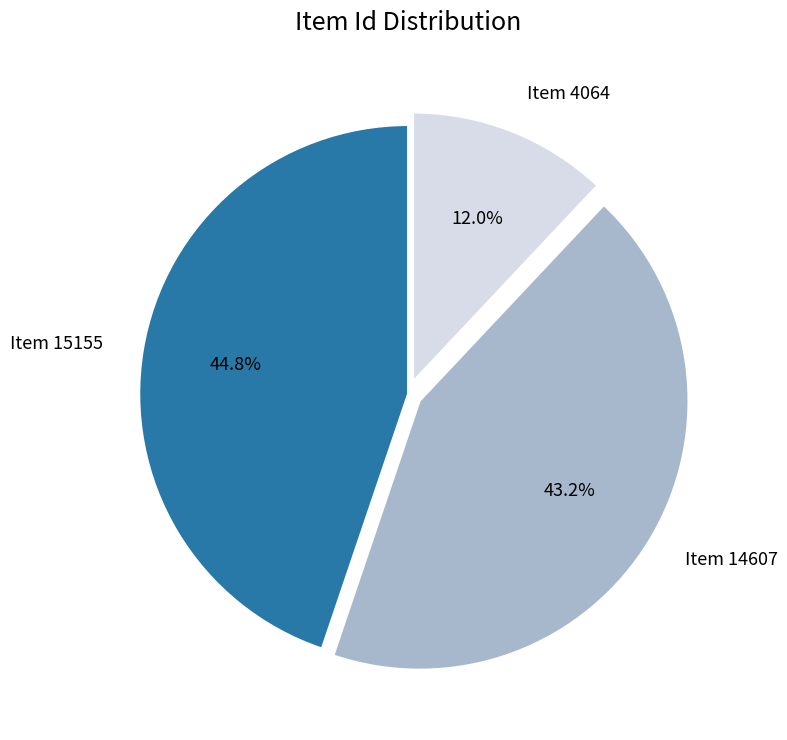

Rank the categories by value from highest to lowest.

Item 15155, Item 14607, Item 4064